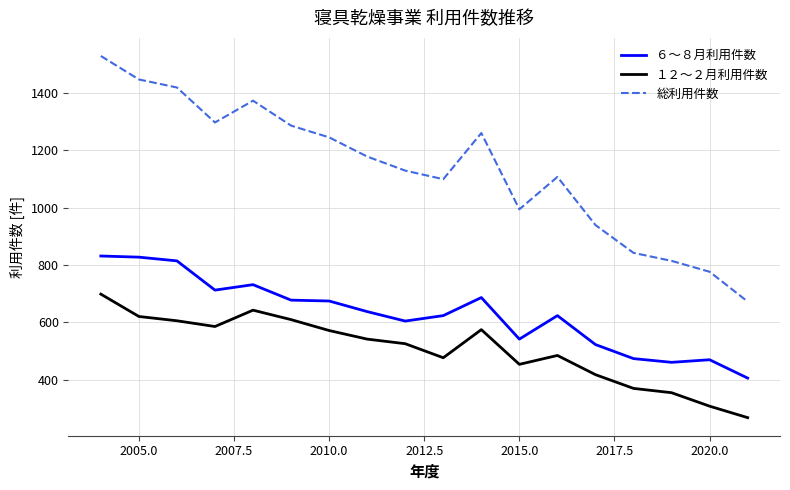

How many lines are shown in the chart?

3